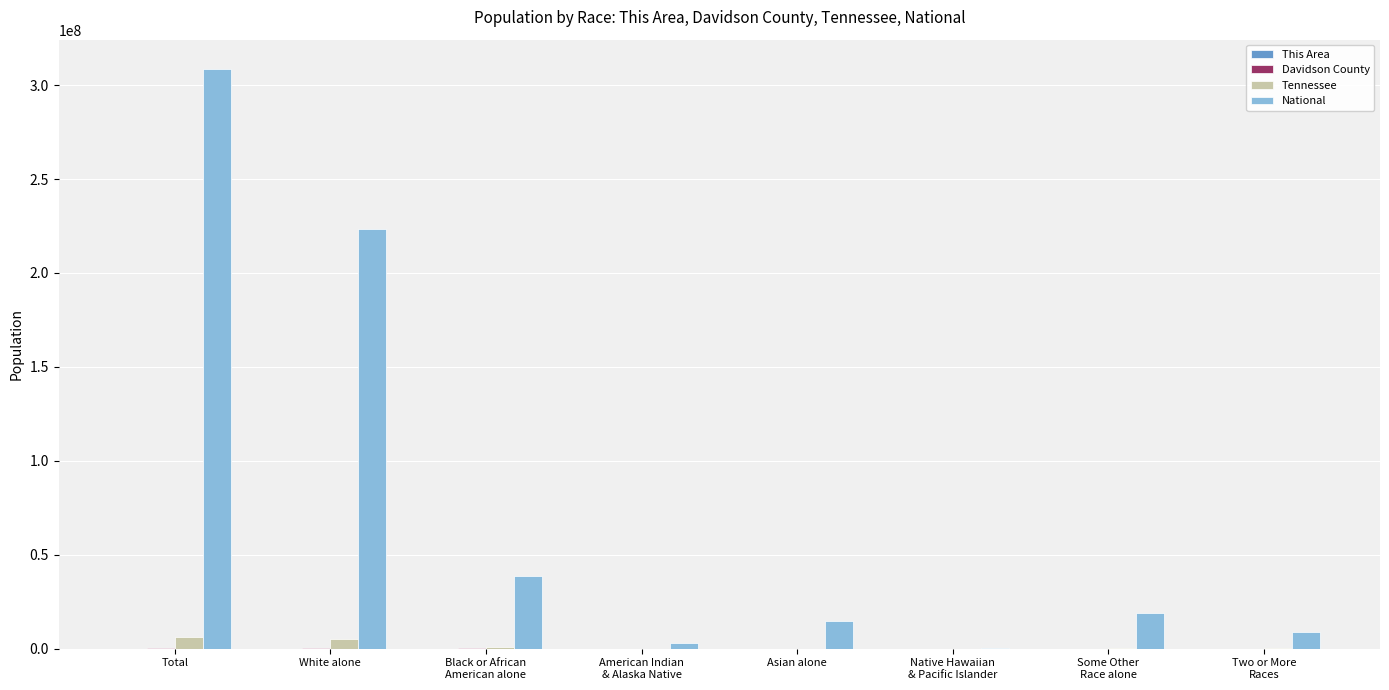

Which series changed the most between Total and Native Hawaiian
& Pacific Islander?

National